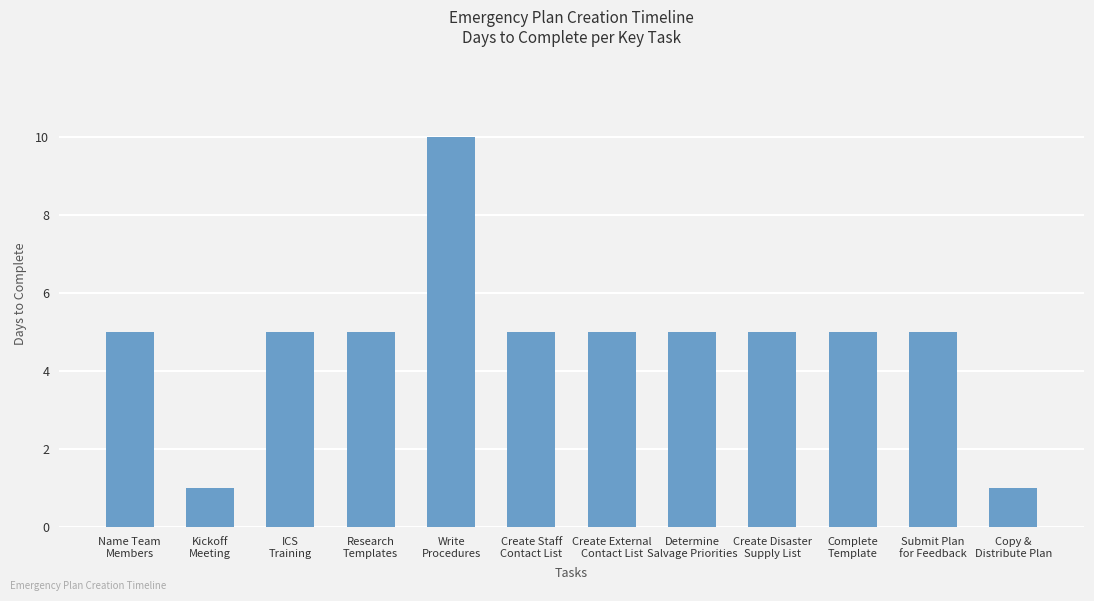

What is the value of the 4th bar from the left?

5